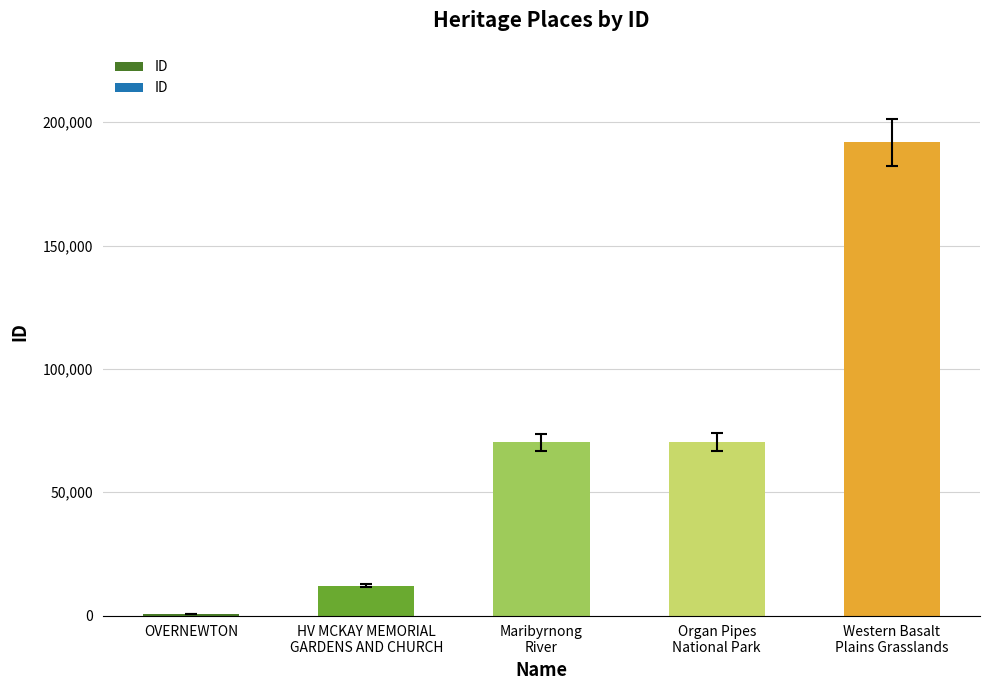

What is the sum of all values?

344953